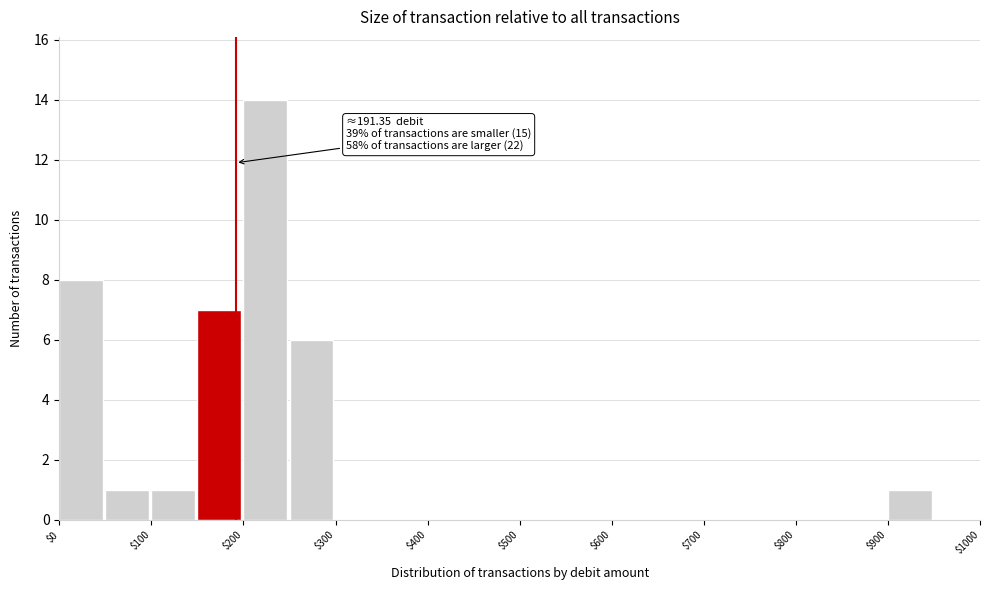

Over which range of the x-axis is the bar tallest?

200 to 250